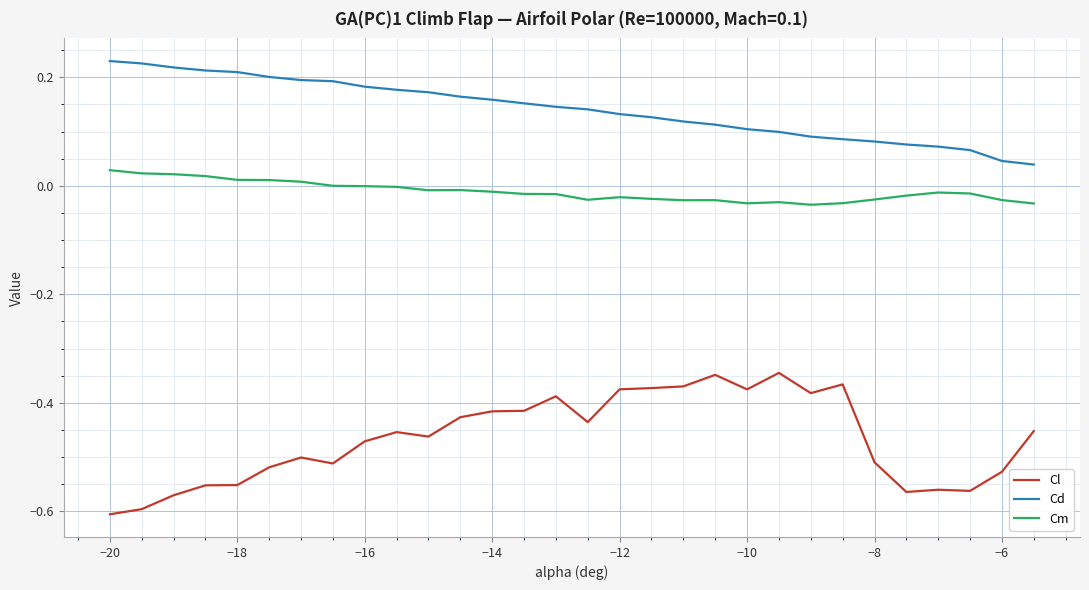

List the series in order of their overall mean, highest first.

Cd, Cm, Cl